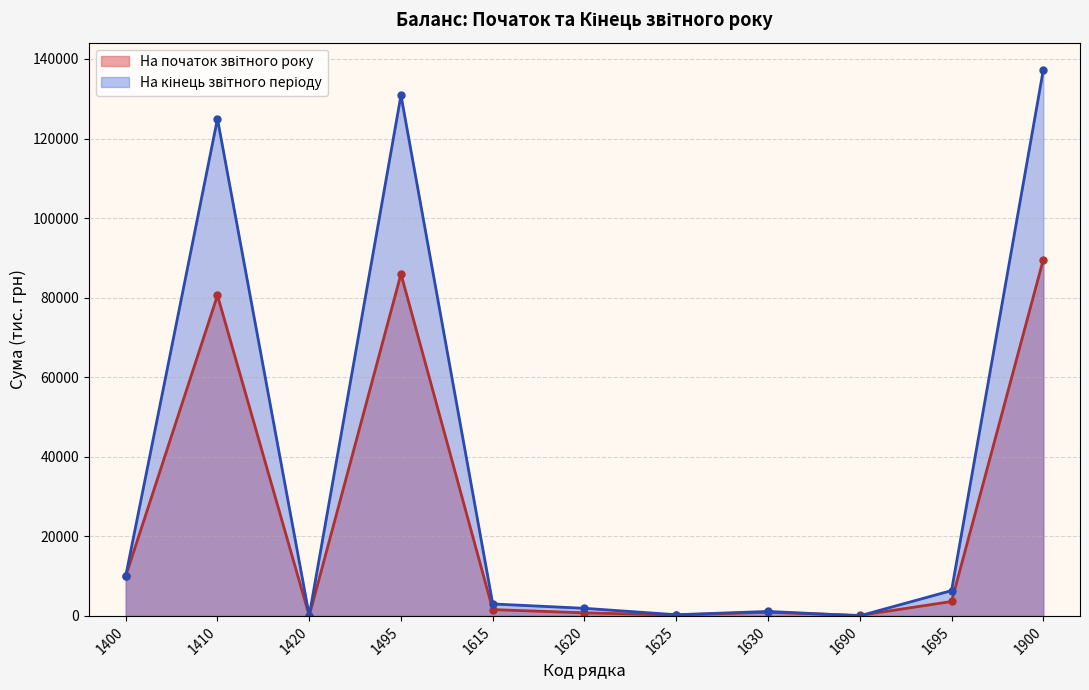

What is the highest value of the На кінець звітного періоду series?

137265.5